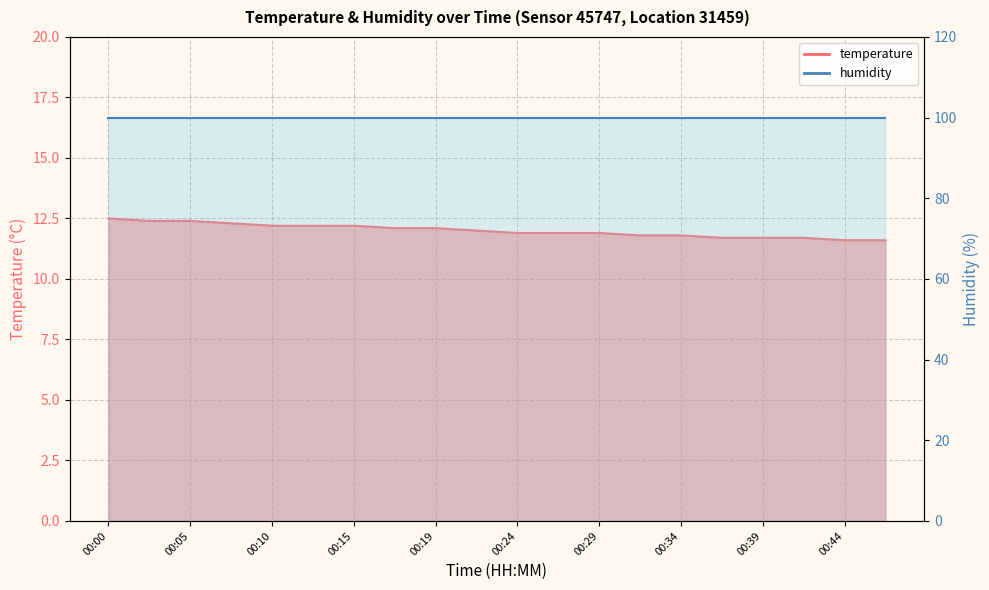

Between 00:10 and 00:39, which is larger?

00:10